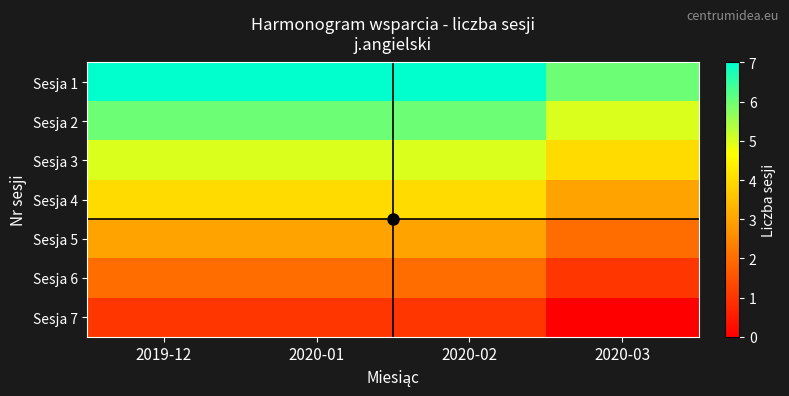

Reading left to right, what are all the values shown in this chart?

Sesja 1: 2019-12=7	2020-01=7	2020-02=7	2020-03=6
Sesja 2: 2019-12=6	2020-01=6	2020-02=6	2020-03=5
Sesja 3: 2019-12=5	2020-01=5	2020-02=5	2020-03=4
Sesja 4: 2019-12=4	2020-01=4	2020-02=4	2020-03=3
Sesja 5: 2019-12=3	2020-01=3	2020-02=3	2020-03=2
Sesja 6: 2019-12=2	2020-01=2	2020-02=2	2020-03=1
Sesja 7: 2019-12=1	2020-01=1	2020-02=1	2020-03=0